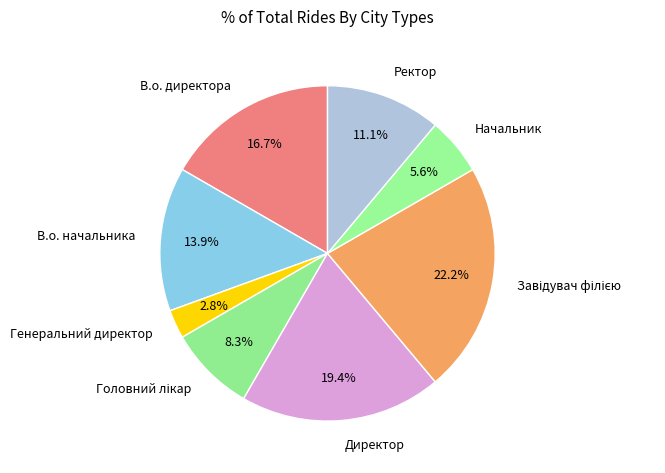

Count the number of slices in the pie.

8